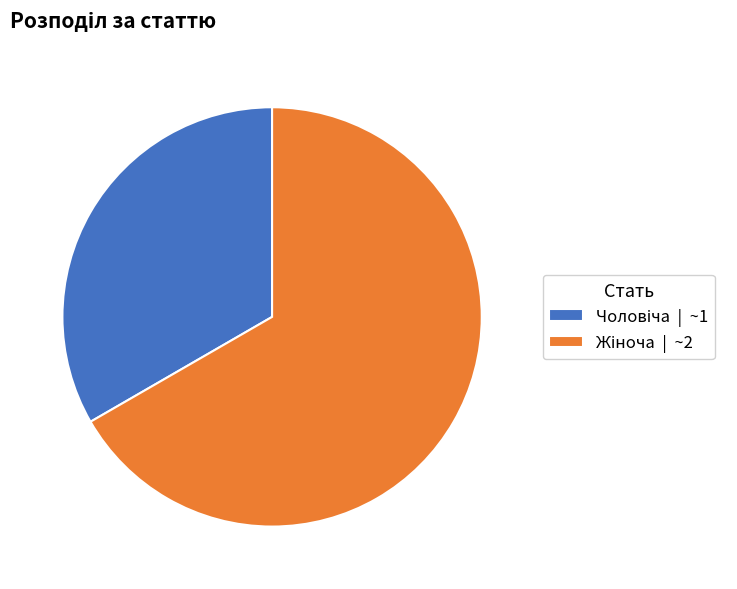

True or false: Жіноча accounts for 67% of the total.

True